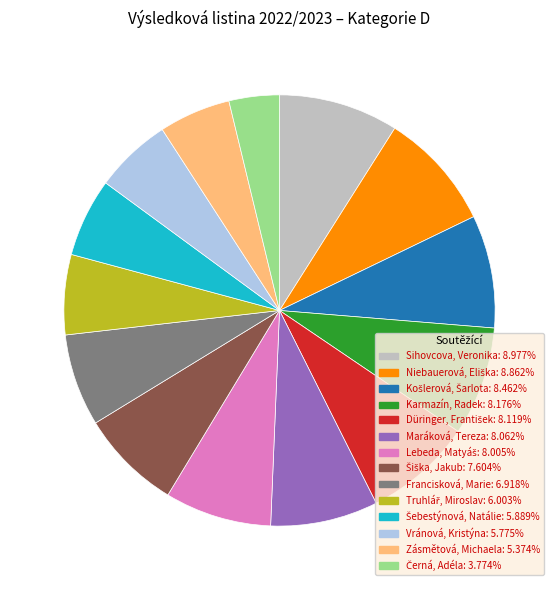

True or false: Sihovcova, Veronika accounts for 1% of the total.

False